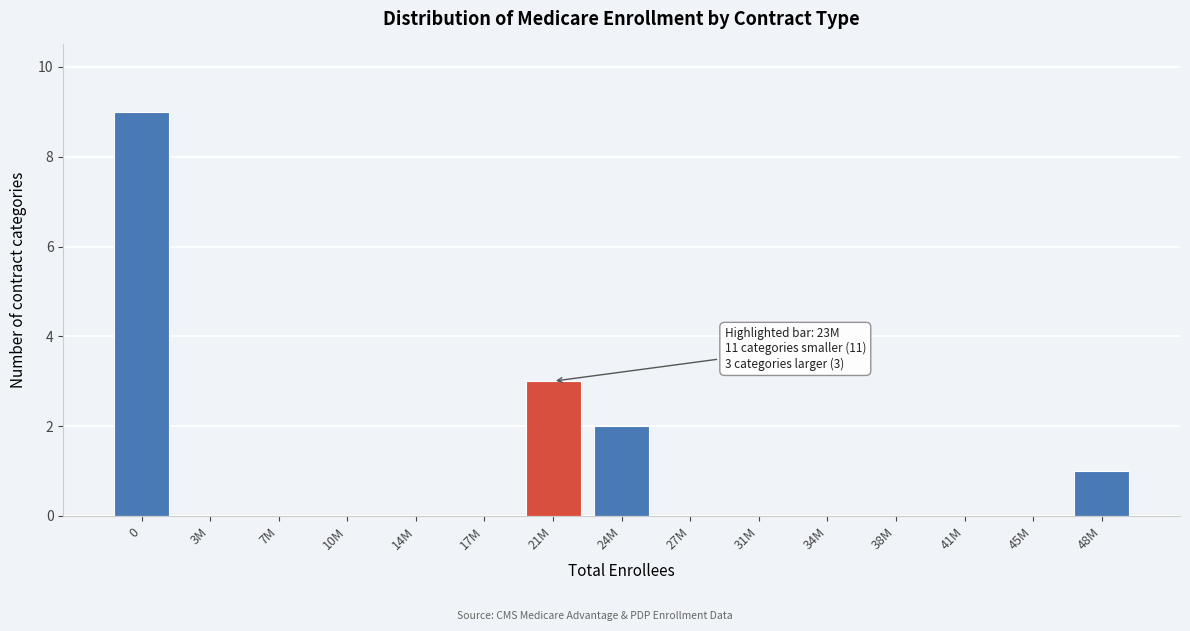

Reading left to right, what are all the values shown in this chart?

0=9	3M=0	7M=0	10M=0	14M=0	17M=0	21M=3	24M=2	27M=0	31M=0	34M=0	38M=0	41M=0	45M=0	48M=1